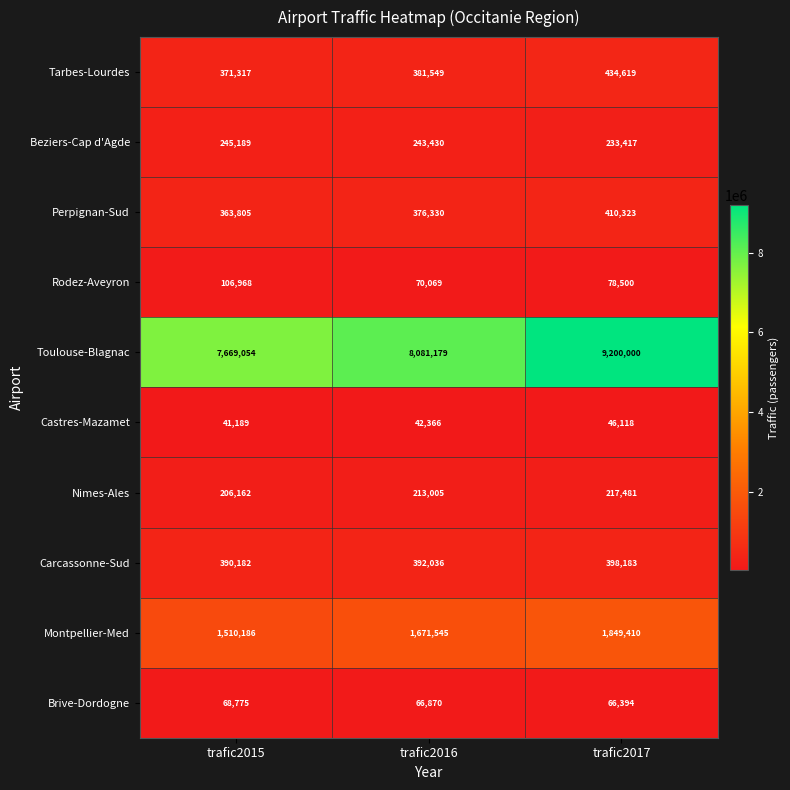

What is the greatest value displayed?

9200000